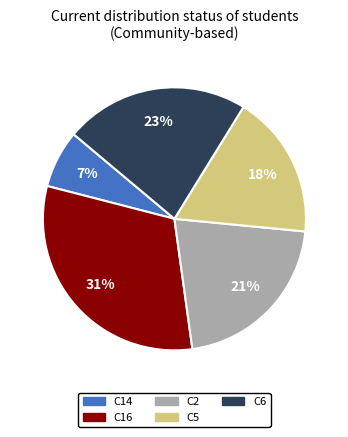

Is the sum of C14 and C2 greater than half?

No